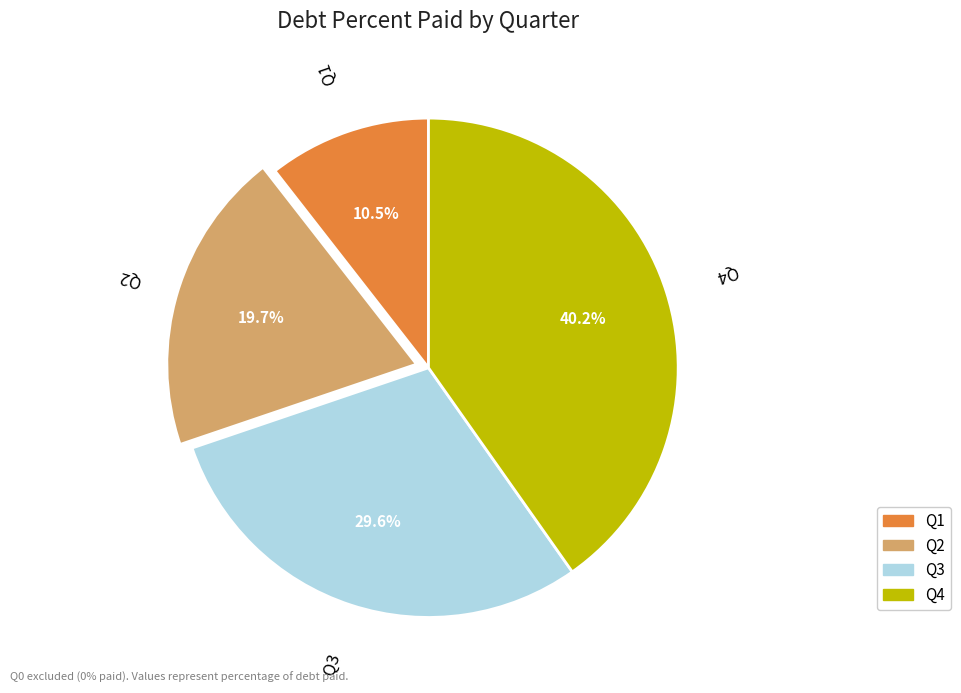

Is there a majority slice in this chart?

No